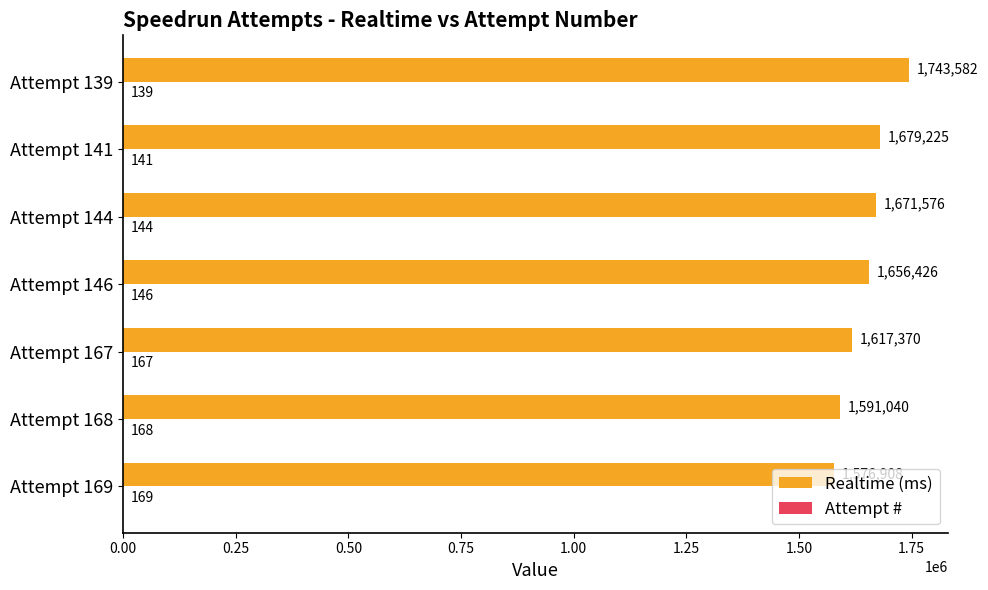

Which category has the highest value across all series?

Attempt 139